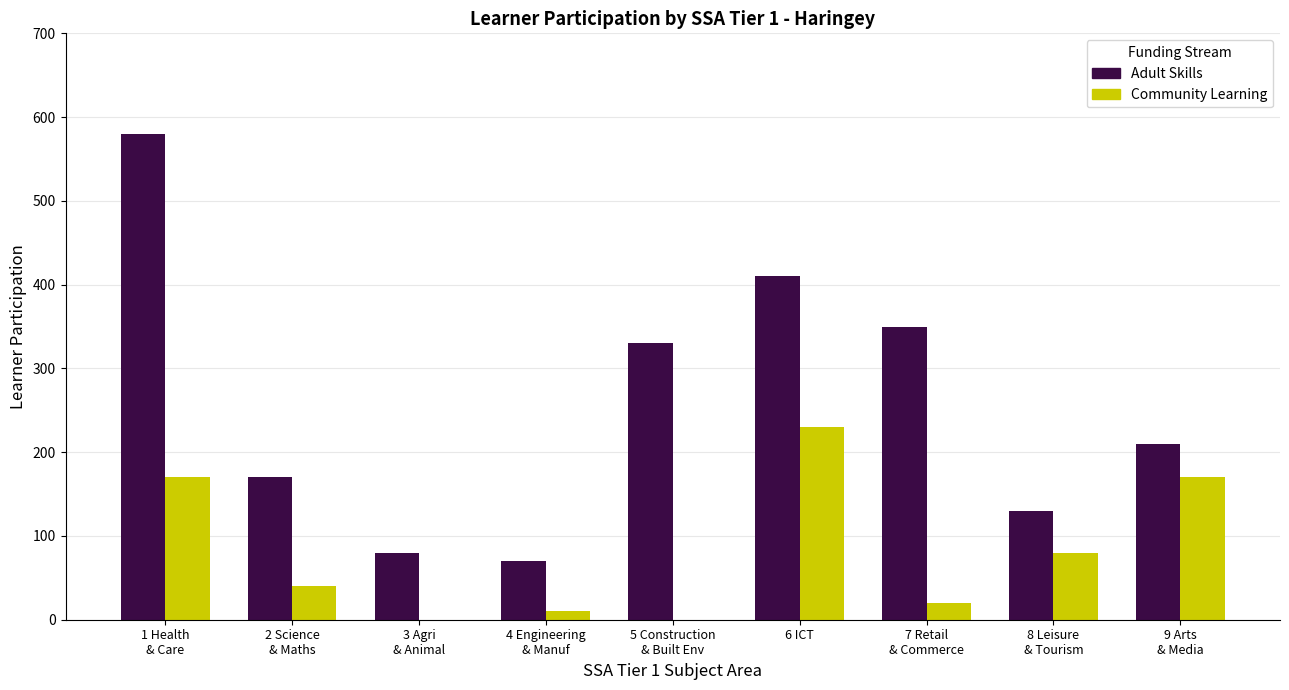

Read the Adult Skills value at 5 Construction
& Built Env, to the nearest 10.

330